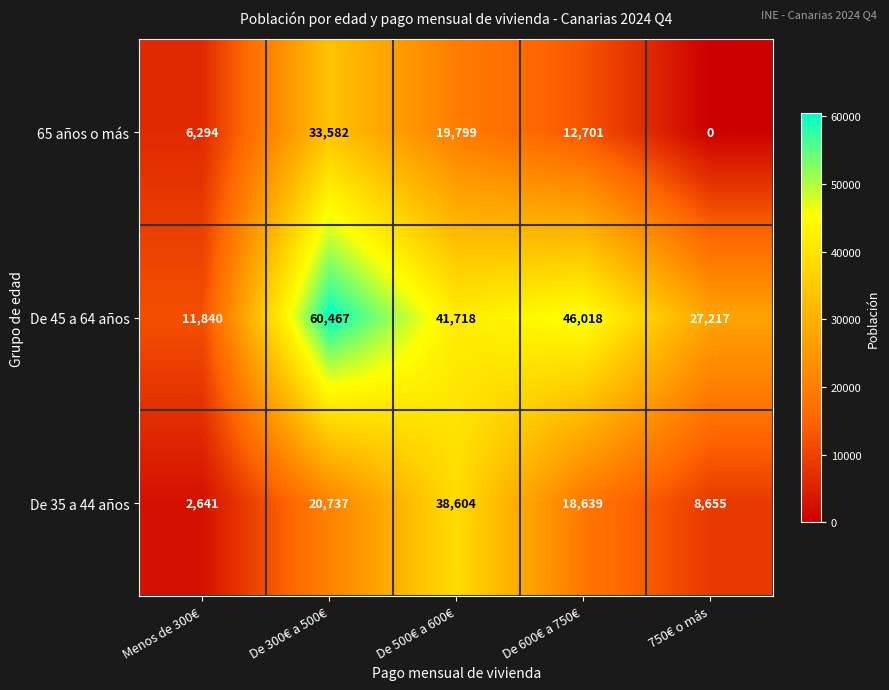

How many series are shown in this chart?

3